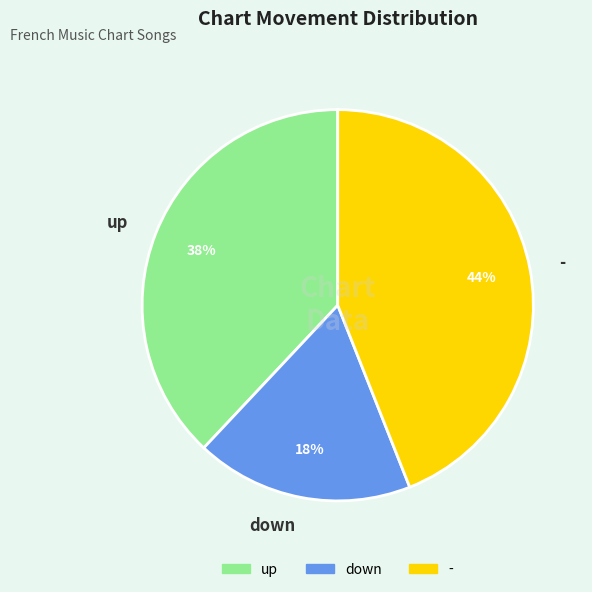

To the nearest percent, what portion does down represent?

18%